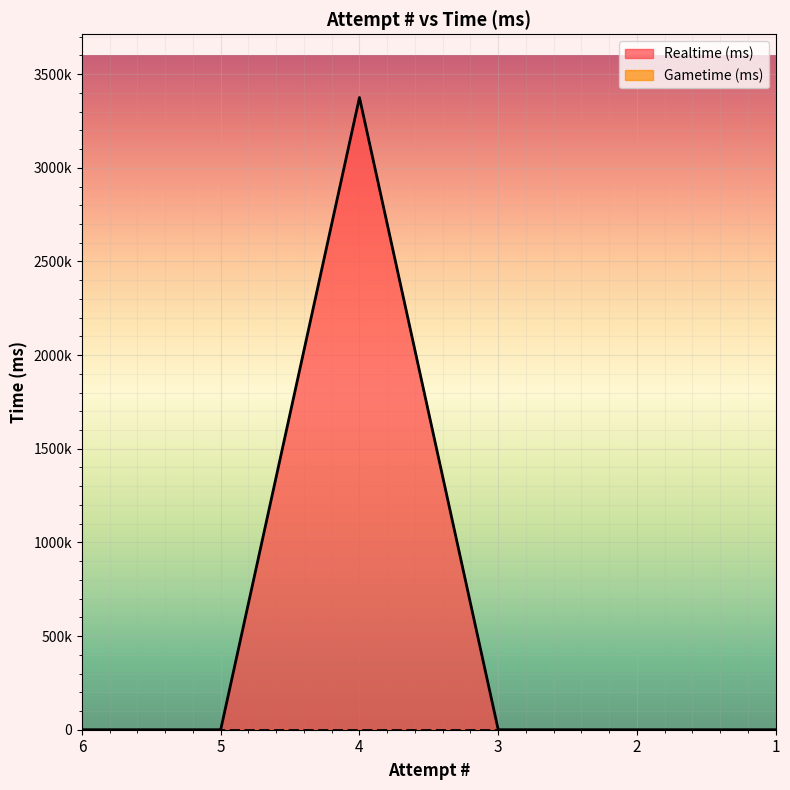

The value at 5 is 0. True or false?

True